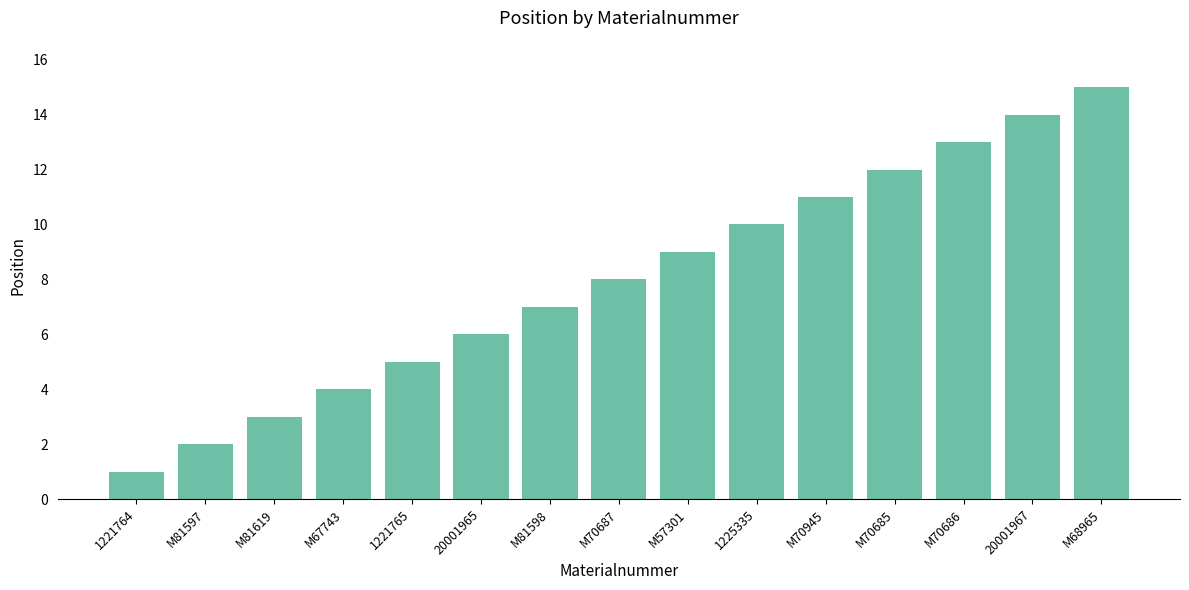

Which has a higher value, 1225335 or M57301?

1225335